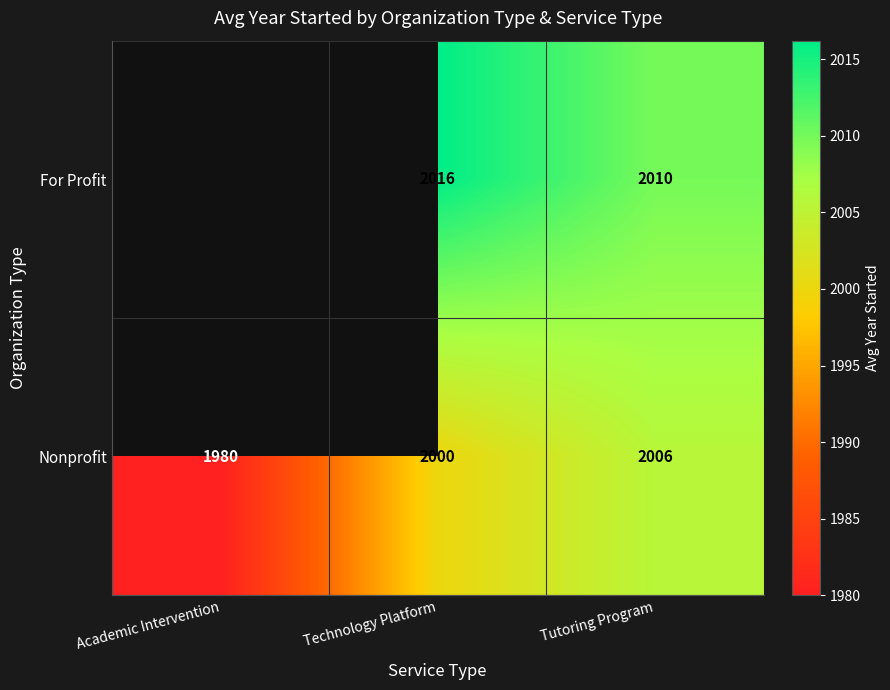

Which category has the lowest value across all series?

Academic Intervention